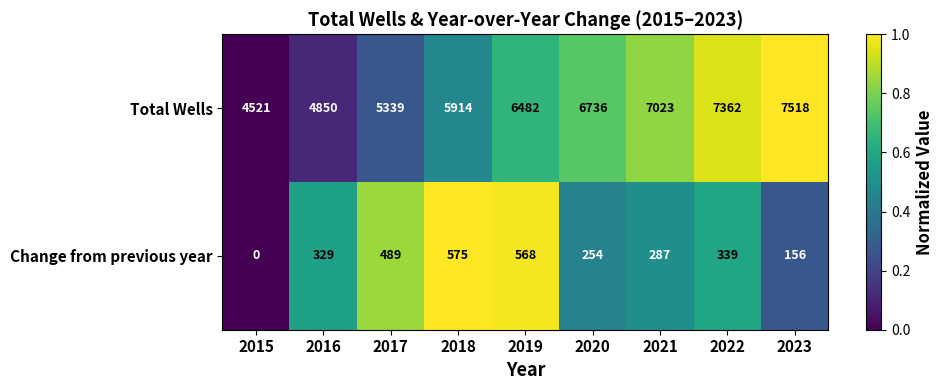

At which category does the chart reach its peak across all series?

2023